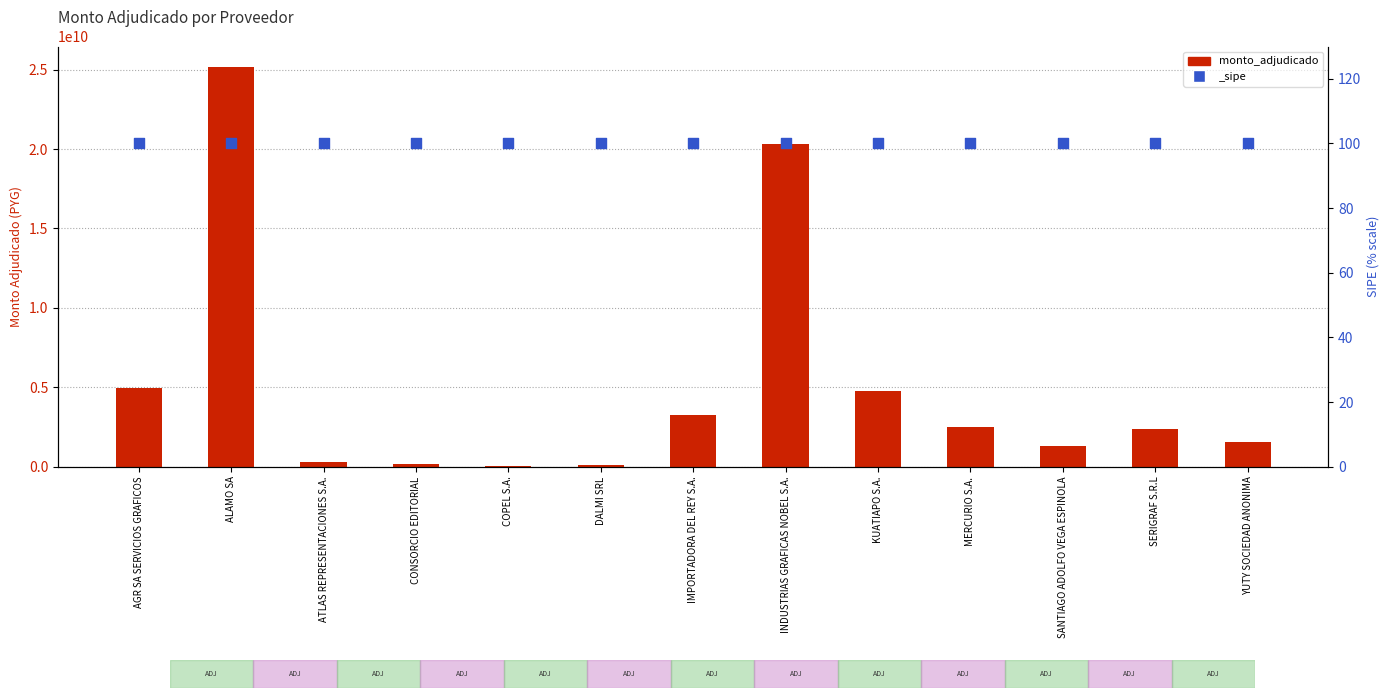

What is the ratio of the value at SANTIAGO ADOLFO VEGA ESPINOLA to the value at INDUSTRIAS GRAFICAS NOBEL S.A.?

0.1